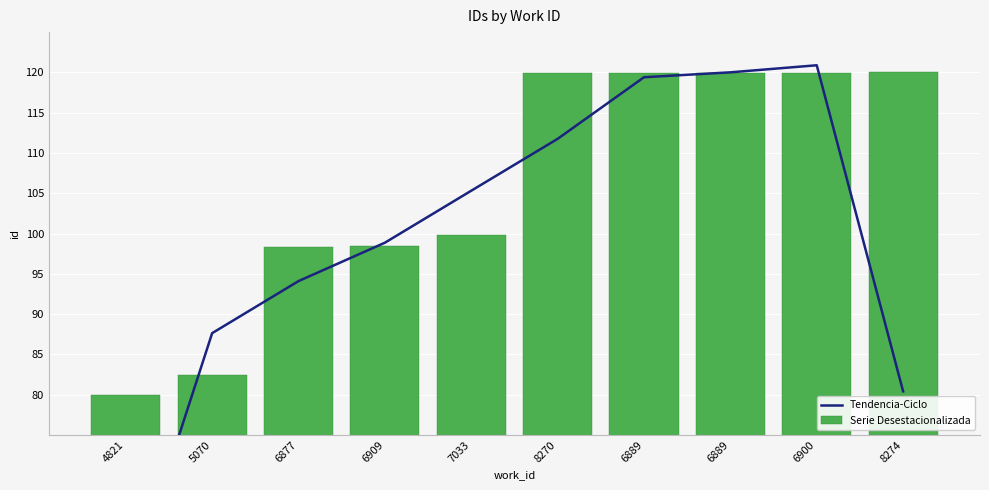

The Tendencia-Ciclo series shows 119.4 at 6889. True or false?

True